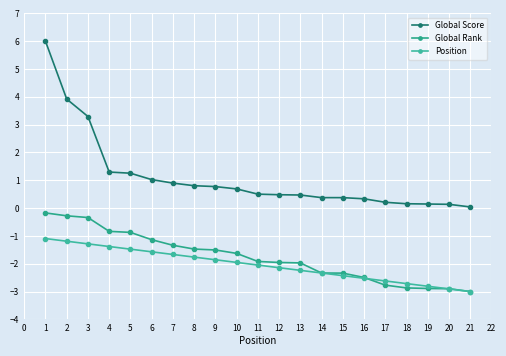

Where is Global Score nearest to the value 3?

3